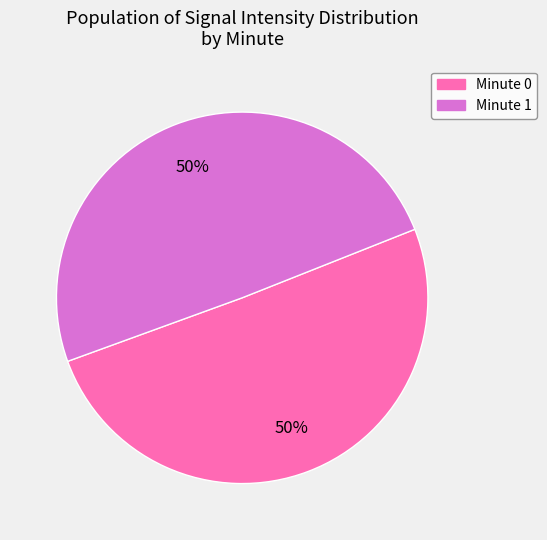

To the nearest percent, what is the average slice percentage?

50%